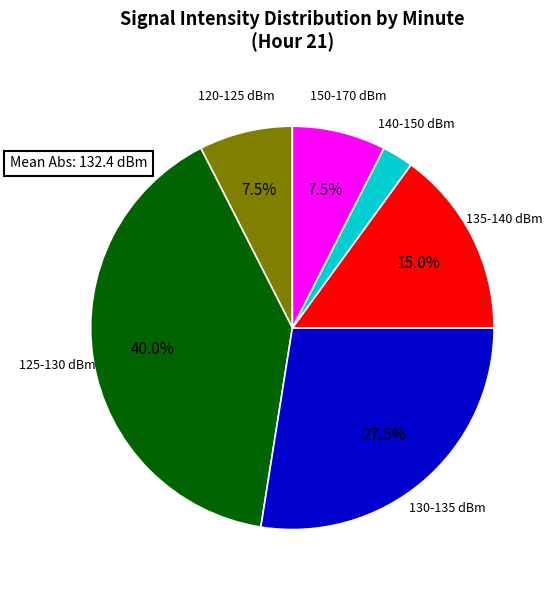

Does any single category account for the majority?

No